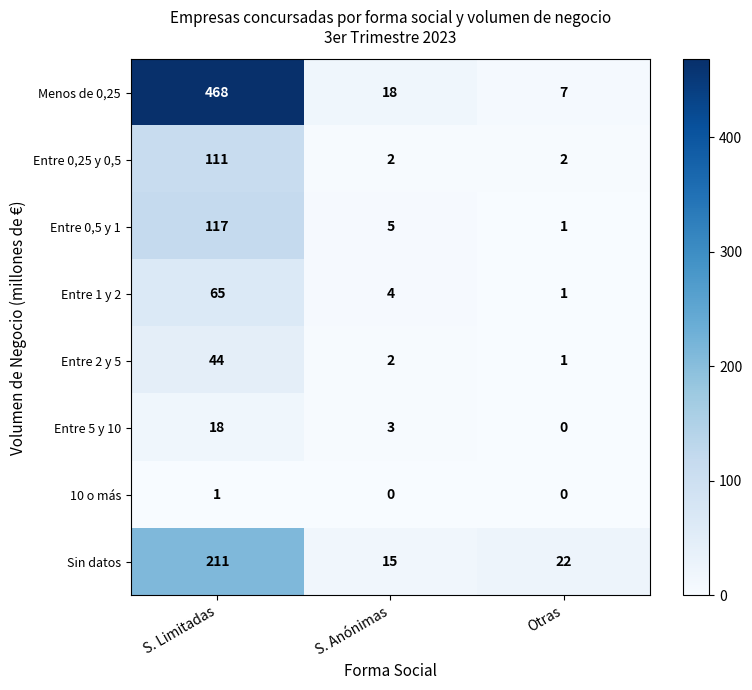

Reading left to right, list all the values displayed in this chart.

Menos de 0,25: S. Limitadas=468	S. Anónimas=18	Otras=7
Entre 0,25 y 0,5: S. Limitadas=111	S. Anónimas=2	Otras=2
Entre 0,5 y 1: S. Limitadas=117	S. Anónimas=5	Otras=1
Entre 1 y 2: S. Limitadas=65	S. Anónimas=4	Otras=1
Entre 2 y 5: S. Limitadas=44	S. Anónimas=2	Otras=1
Entre 5 y 10: S. Limitadas=18	S. Anónimas=3	Otras=0
10 o más: S. Limitadas=1	S. Anónimas=0	Otras=0
Sin datos: S. Limitadas=211	S. Anónimas=15	Otras=22